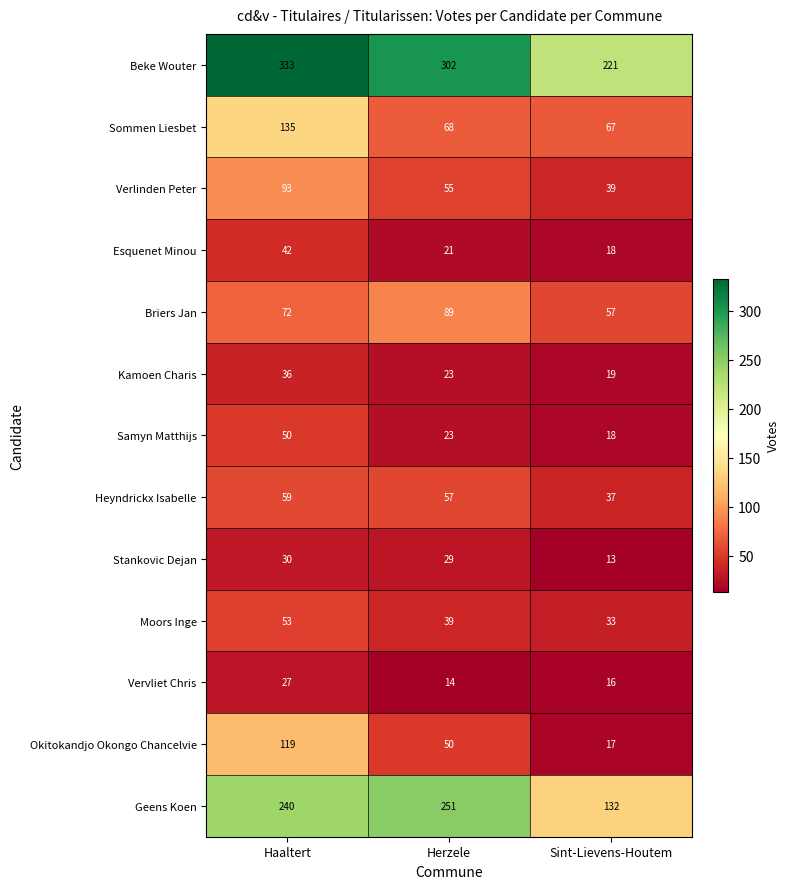

Which series changed the most between Haaltert and Herzele?

Okitokandjo Okongo Chancelvie